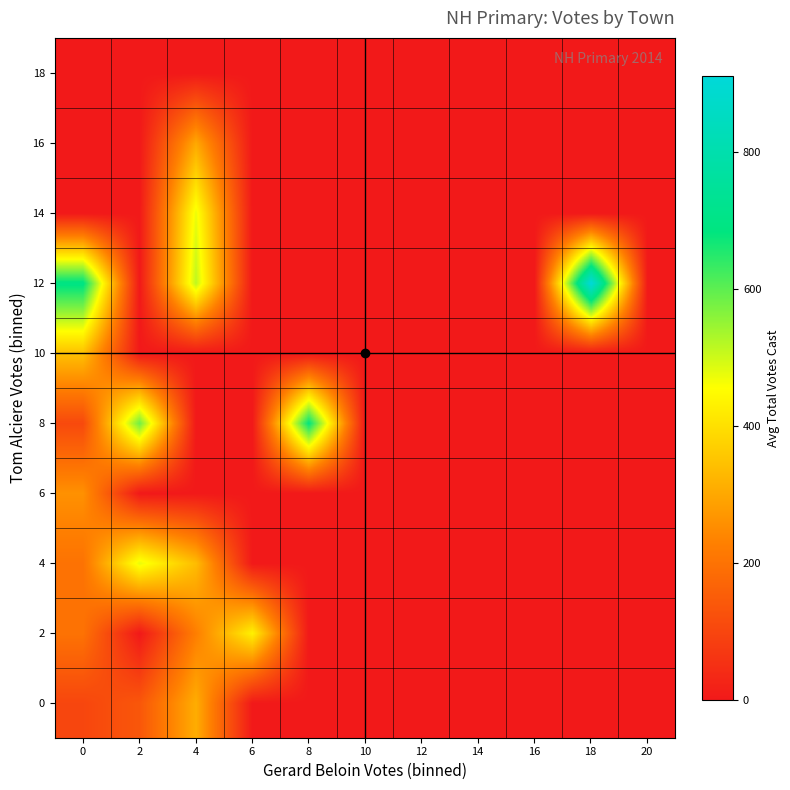

What is the maximum value shown in the chart?

912